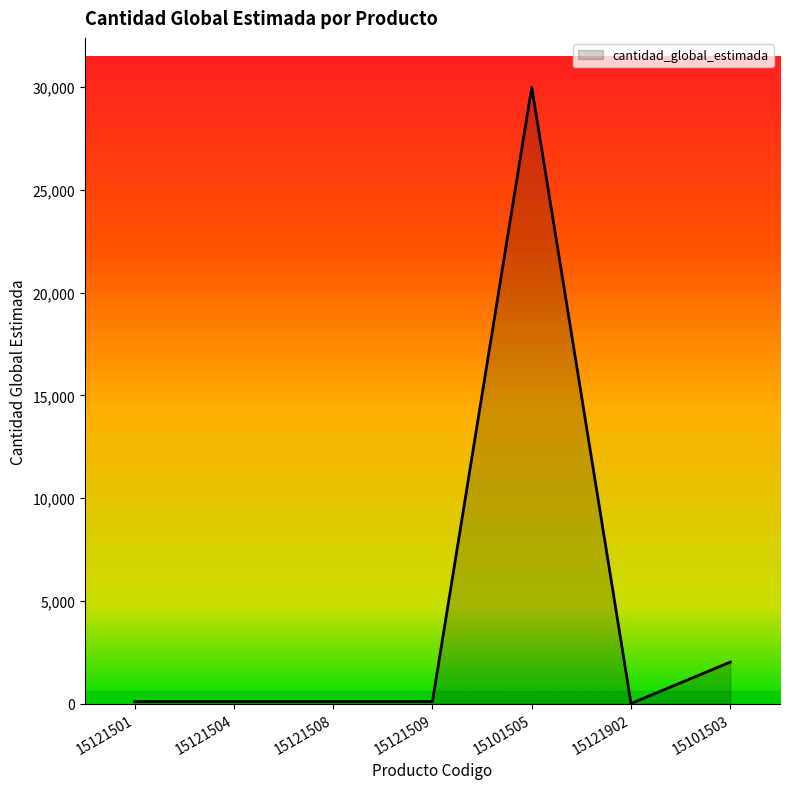

True or false: there are more than 0 points higher than both neighbors.

True